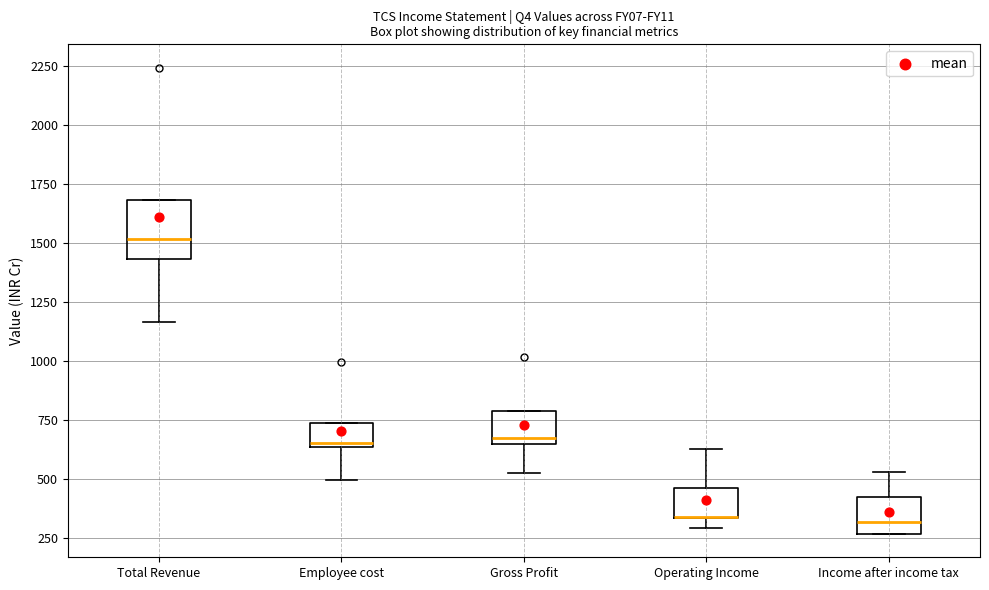

Where is the lower edge of the box for Employee cost on the y-axis? The values are not printed on the chart, so give them approximately, as read against the axis.

650